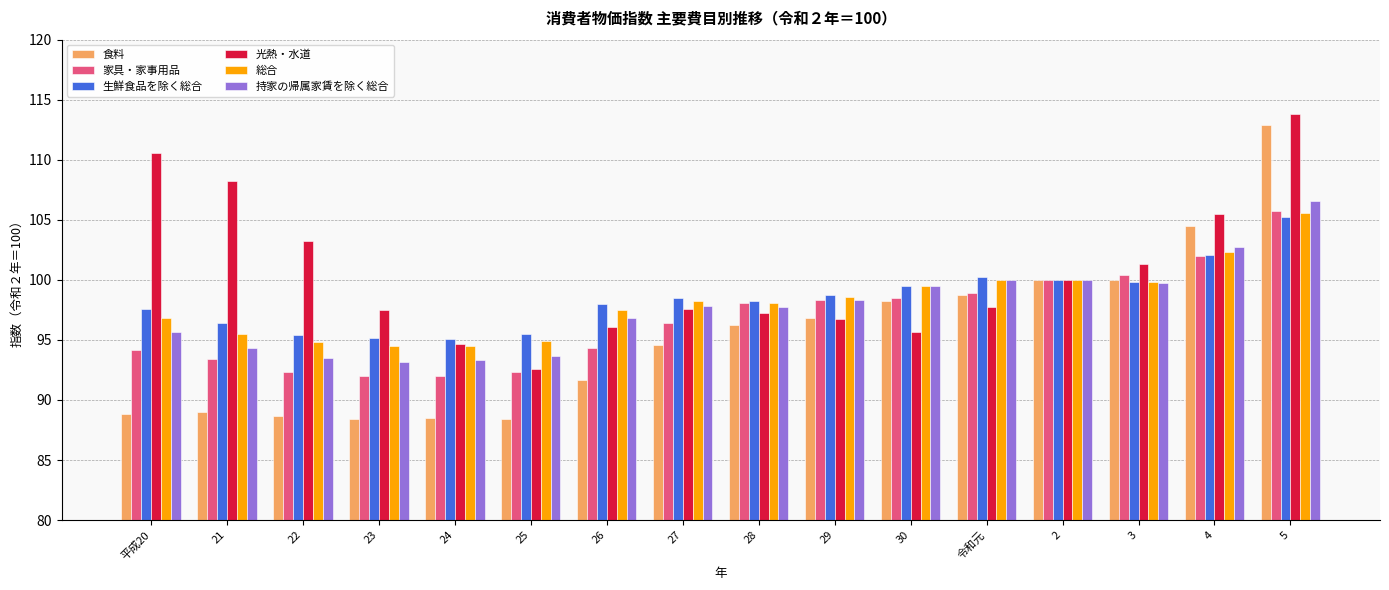

Which series changed the most between 2 and 5?

光熱・水道